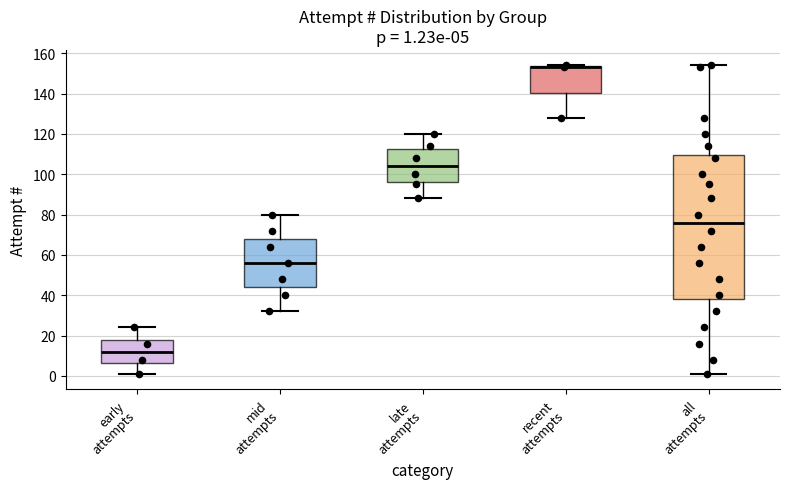

Comparing the boxes themselves (not the whiskers), which one is the tallest?

all attempts